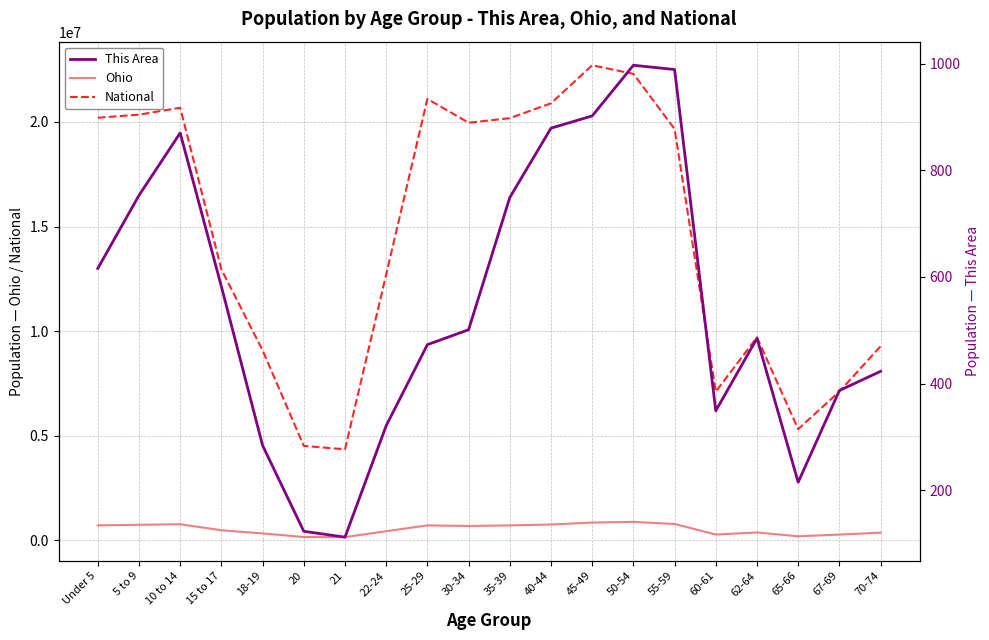

How many lines are shown in the chart?

3